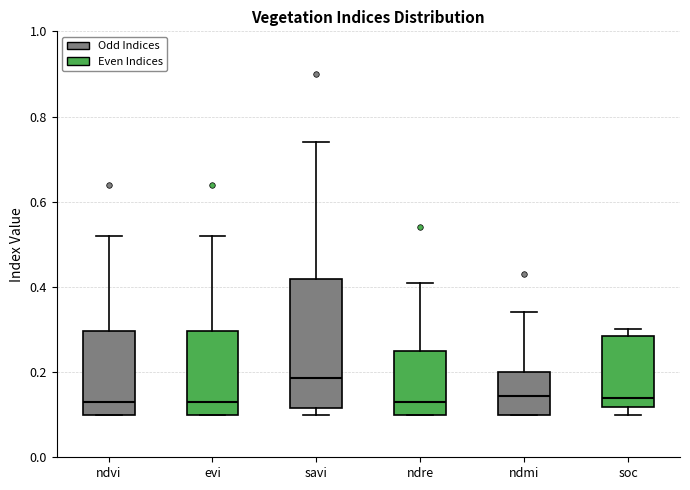

Comparing the boxes themselves (not the whiskers), which one is the tallest?

savi